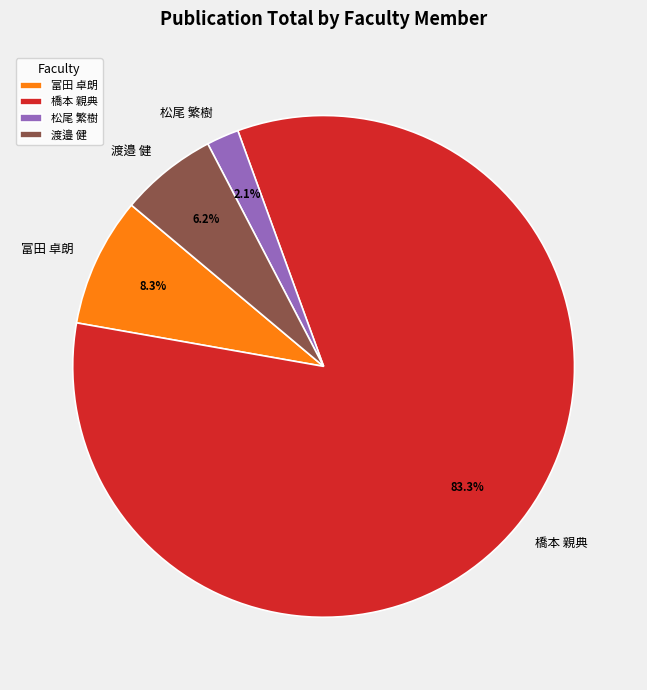

Between 渡邉 健 and 松尾 繁樹, which is larger?

渡邉 健